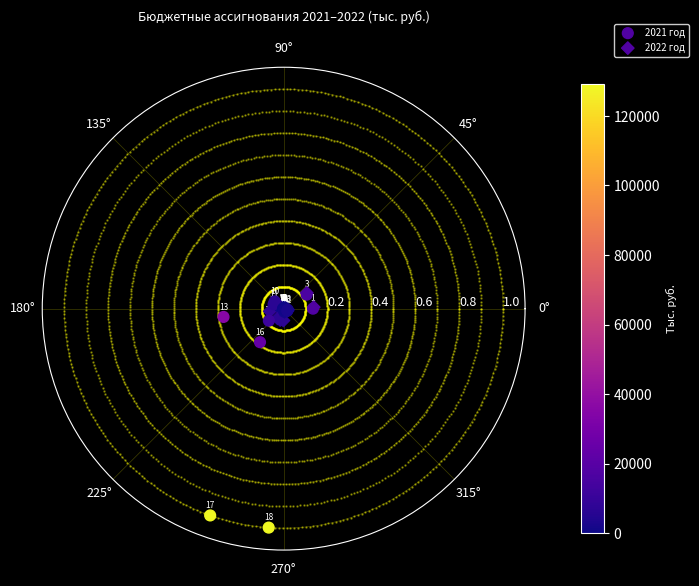

What are all the series names shown in the legend?

2021 год, 2022 год